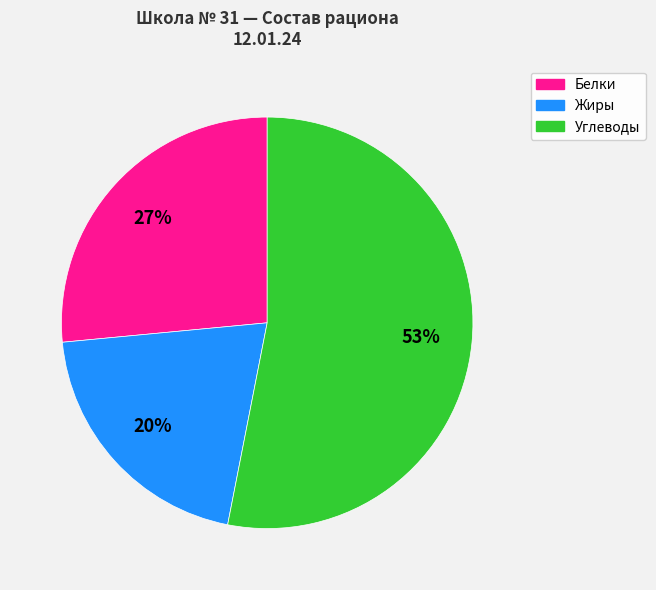

Is there any slice that represents more than half of the pie?

Yes